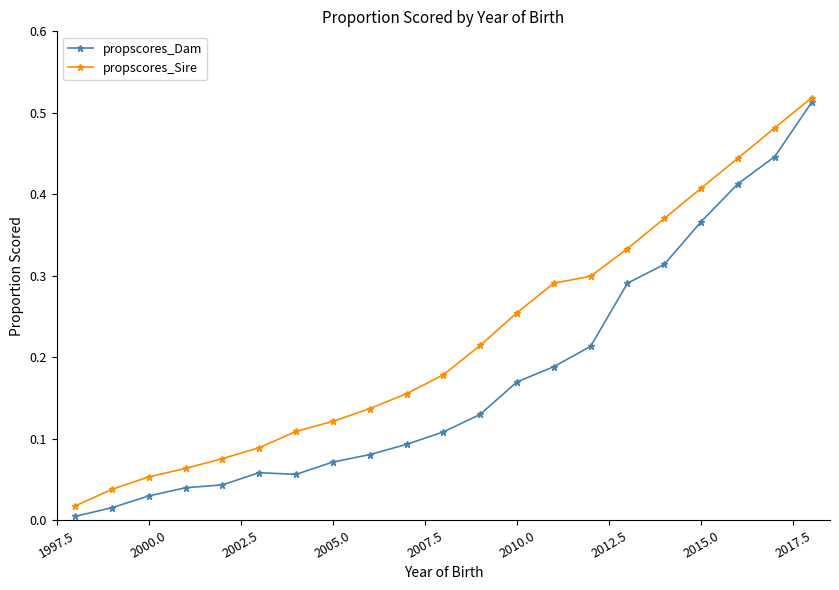

List the series in order of their overall mean, highest first.

propscores_Sire, propscores_Dam